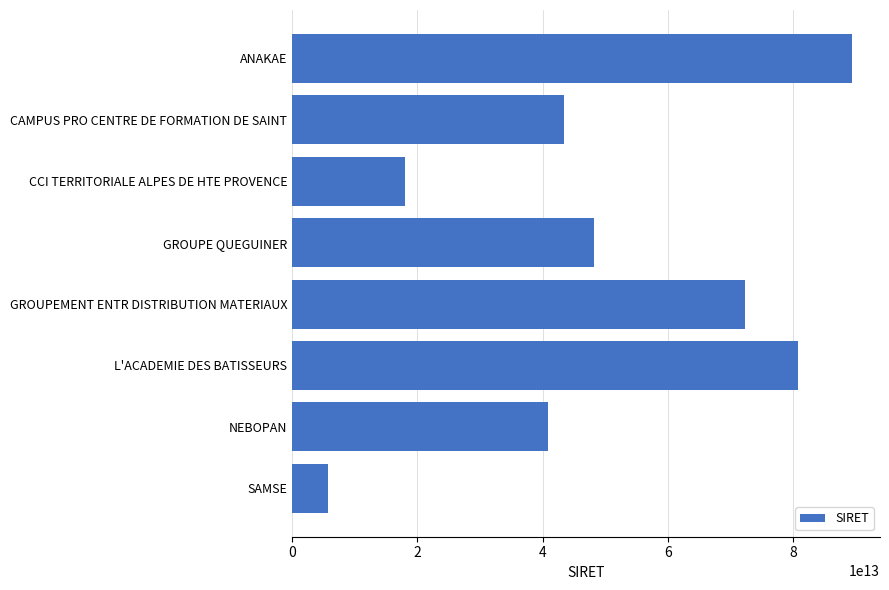

At which label is the value closest to 47553114600572?

GROUPE QUEGUINER